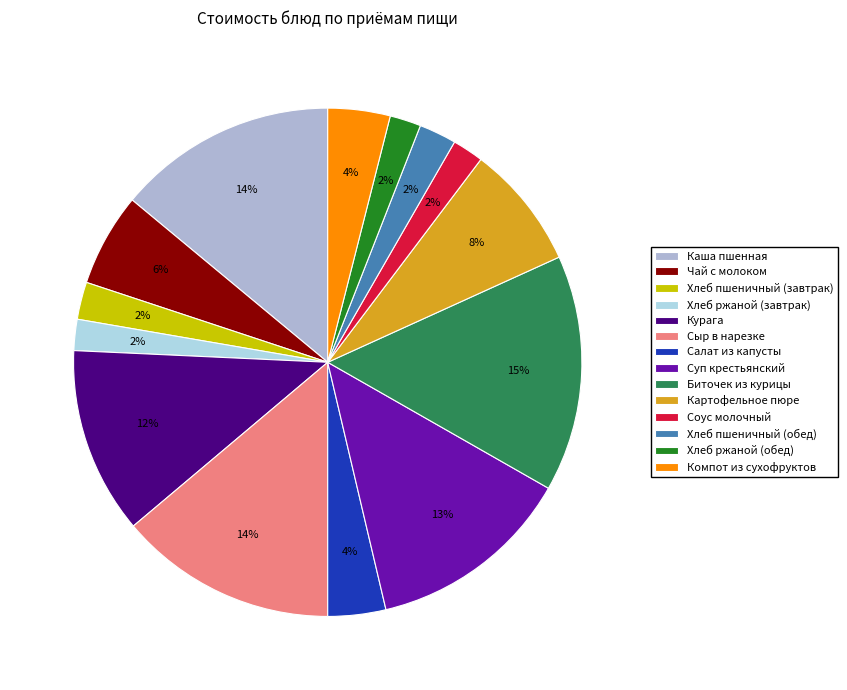

Does Салат из капусты represent more than half of the total?

No